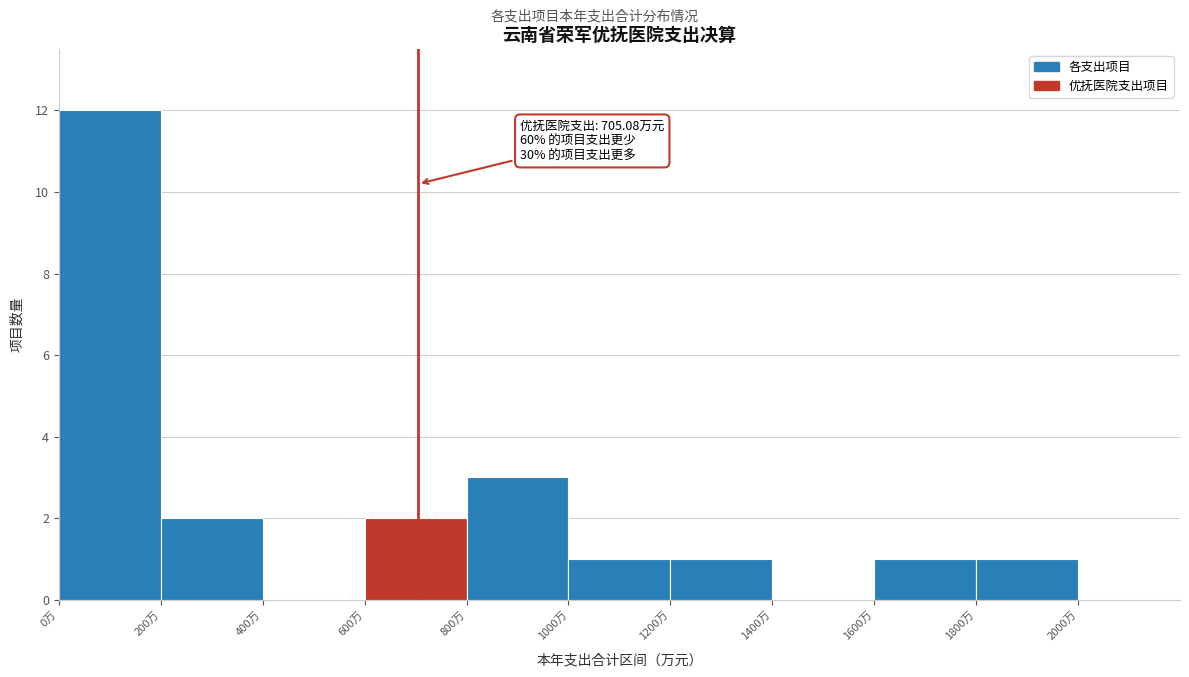

Over which range of the x-axis is the bar tallest?

0 to 200